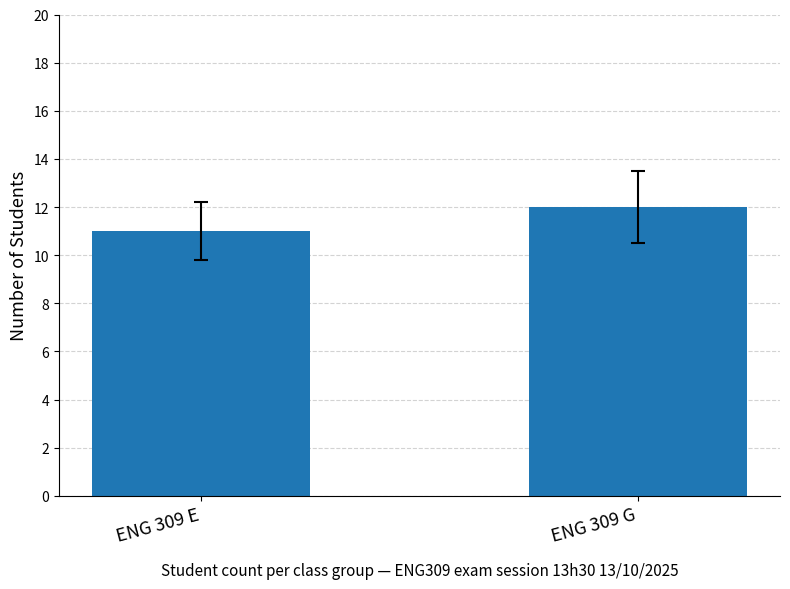

How many bars are there in total?

2